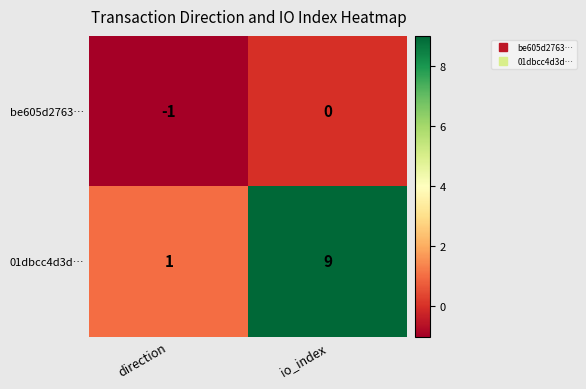

Which series has the largest total across all categories?

01dbcc4d3d…